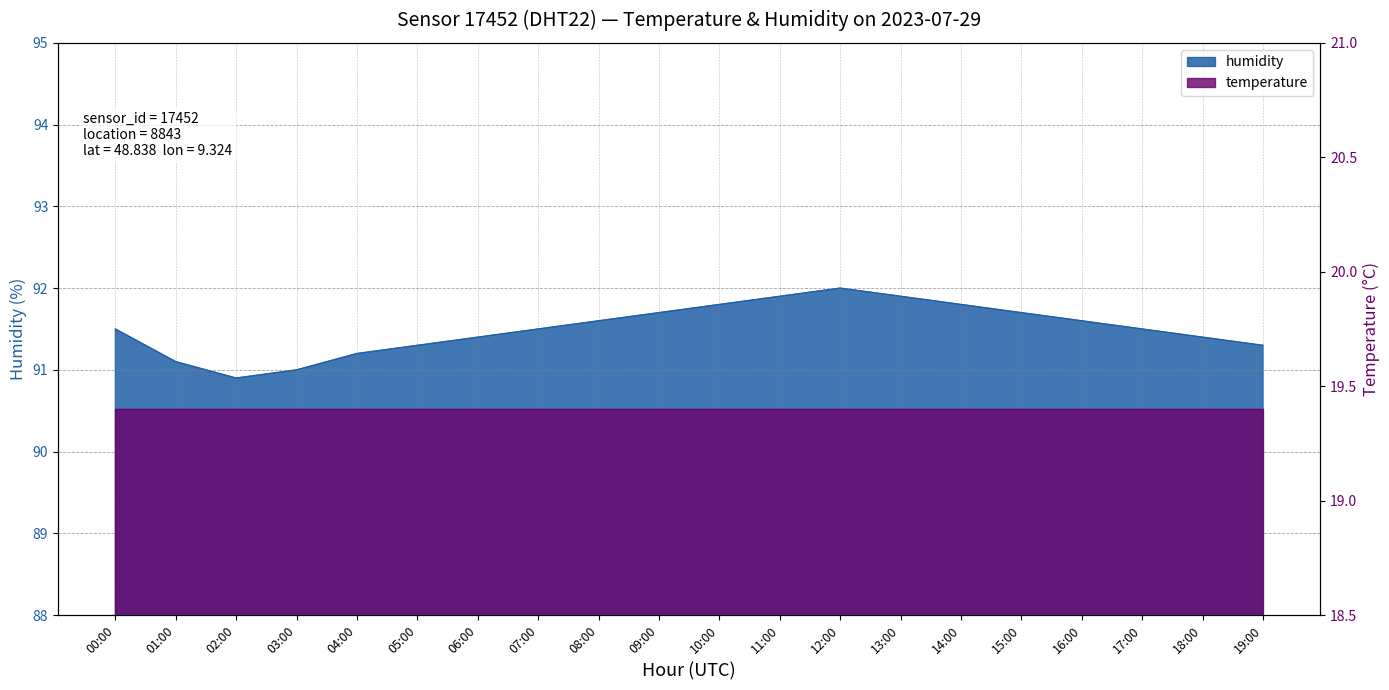

Reading left to right, transcribe all the data shown in this chart.

91.5	91.1	90.9	91.0	91.2	91.3	91.4	91.5	91.6	91.7	91.8	91.9	92.0	91.9	91.8	91.7	91.6	91.5	91.4	91.3